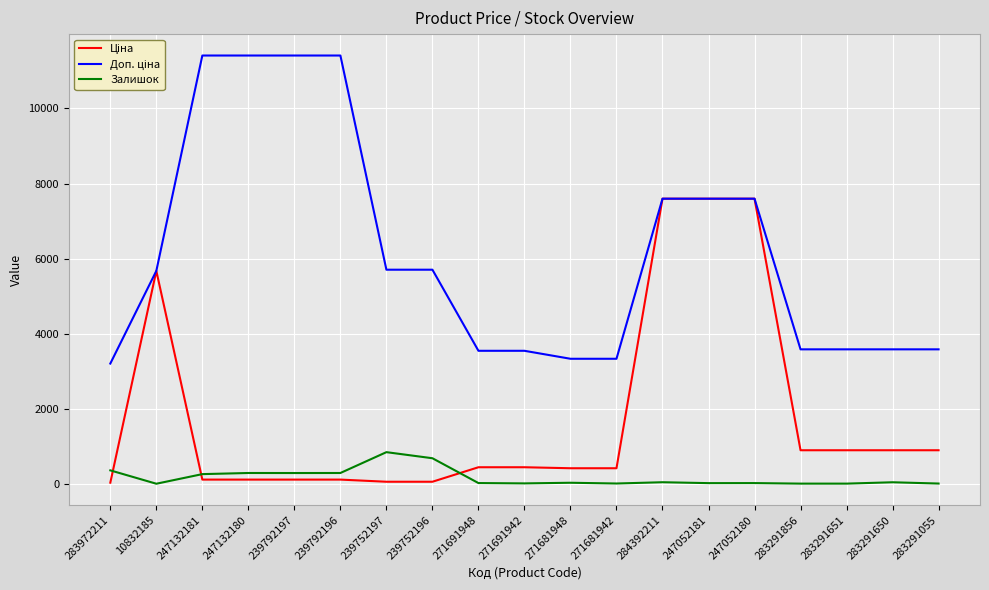

Is it true that Залишок equals 290.0 at 247132180?

True